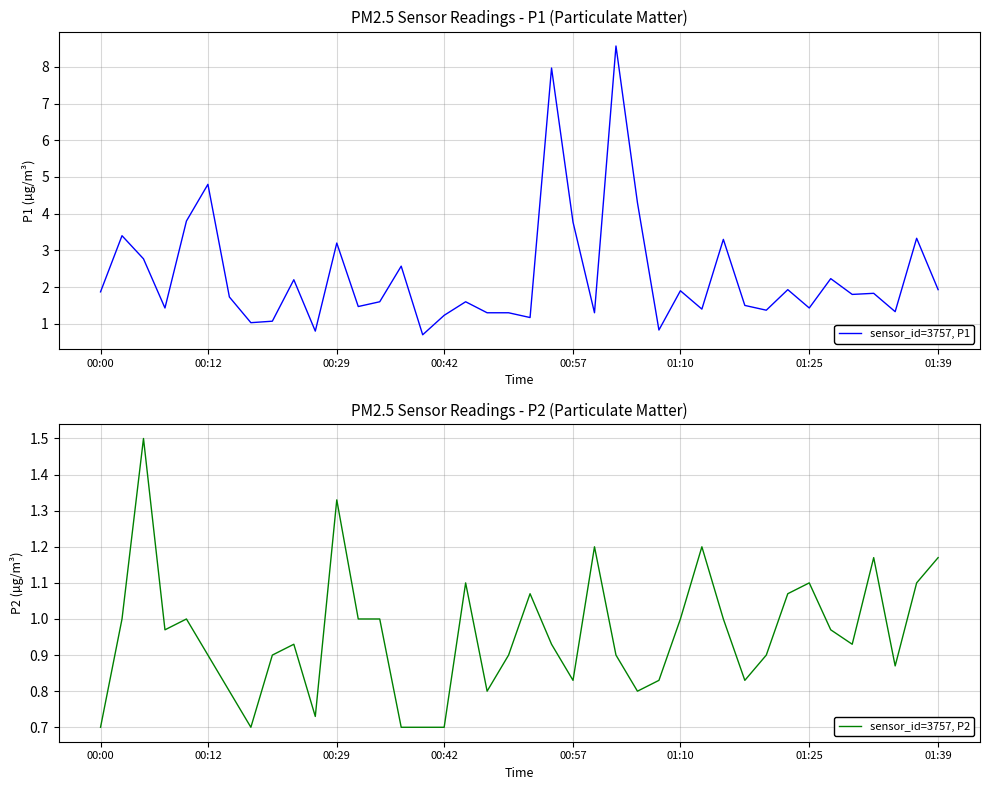

How many interior local valleys does the sensor_id=3757, P2 series have?

9